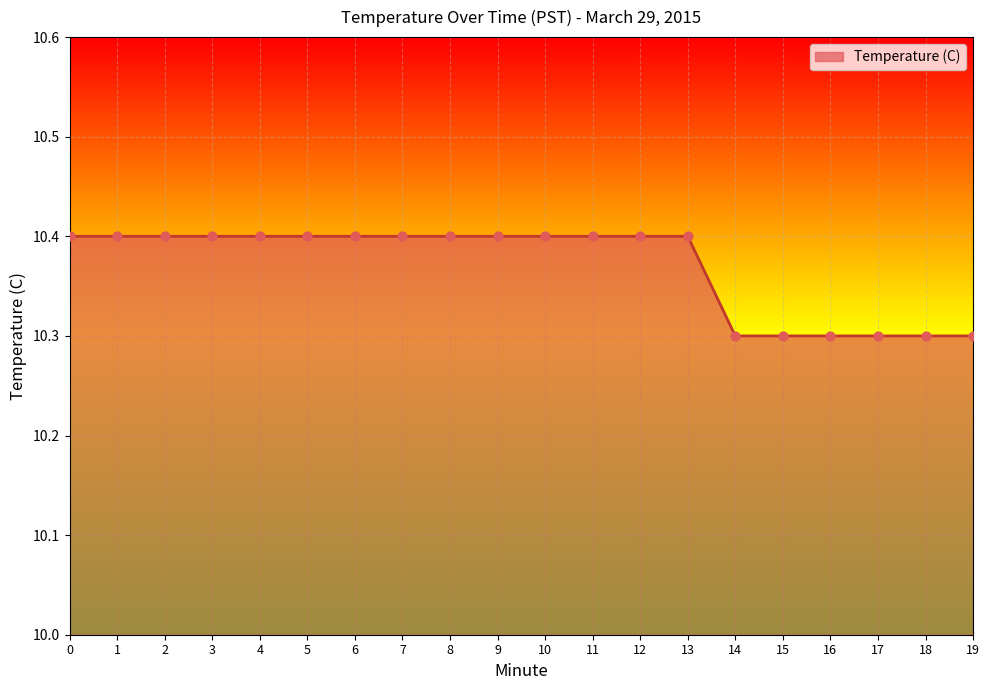

What is the ratio of the value at 5 to the value at 7?

1.0